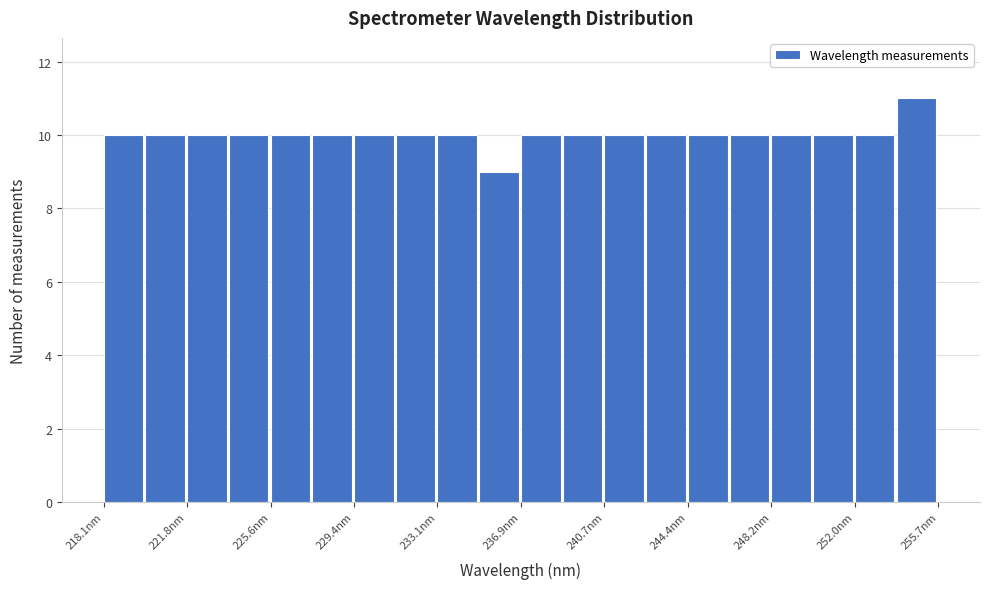

Around what value on the x-axis is the tallest bar? Give the approximate position of its centre, as read against the axis.

254.5